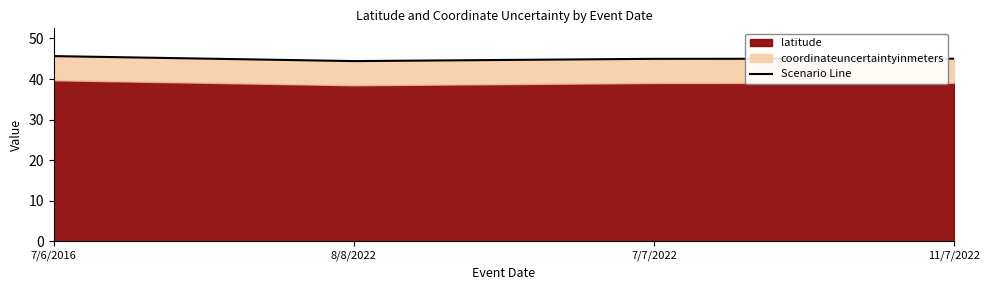

What is the difference between the values at 7/7/2022 and 7/6/2016?

0.7